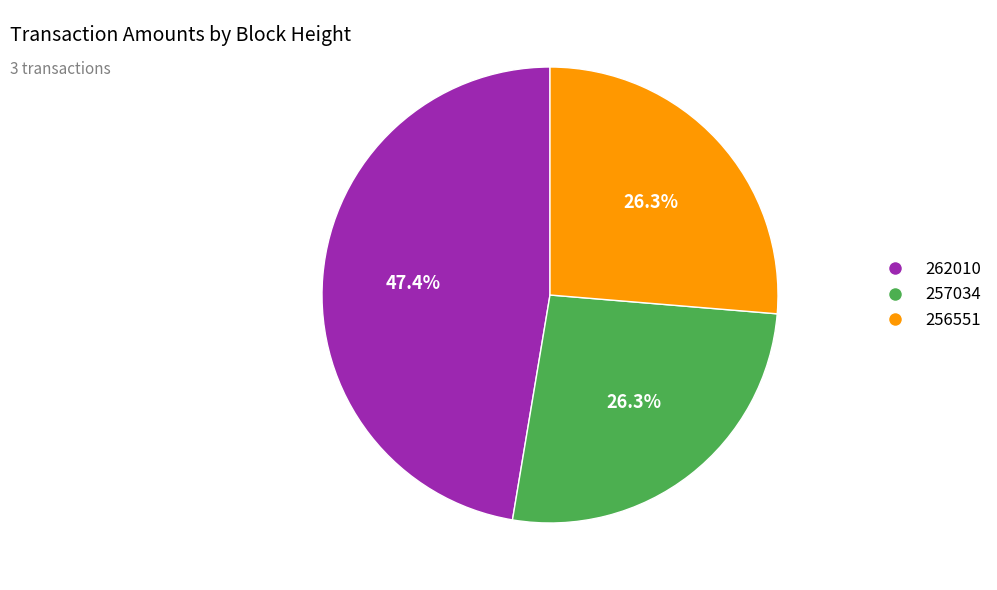

Is it true that 257034 is 26% of the pie?

True